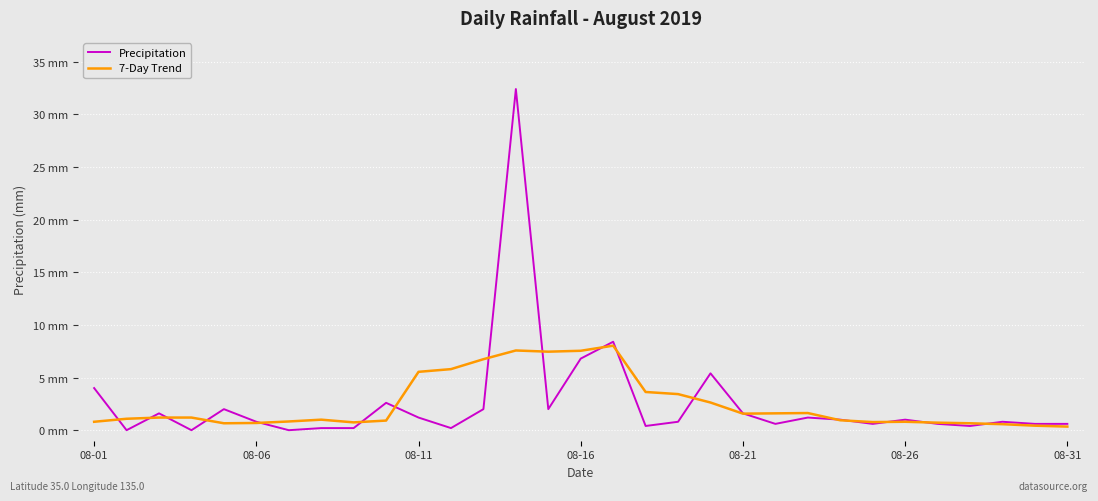

What are all the series names shown in the legend?

Precipitation, 7-Day Trend